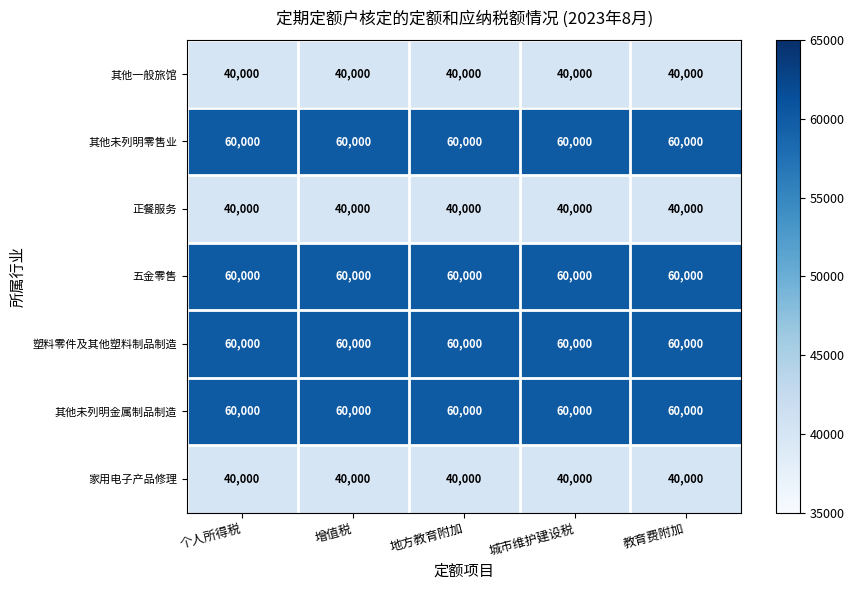

The value of 塑料零件及其他塑料制品制造 at 个人所得税 is 60000. True or false?

True